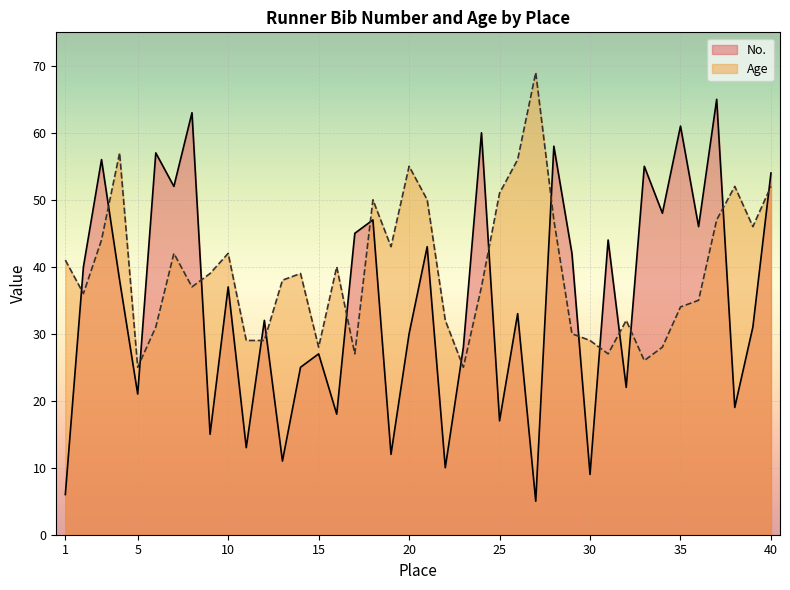

At which label is Age closest to 47?

28